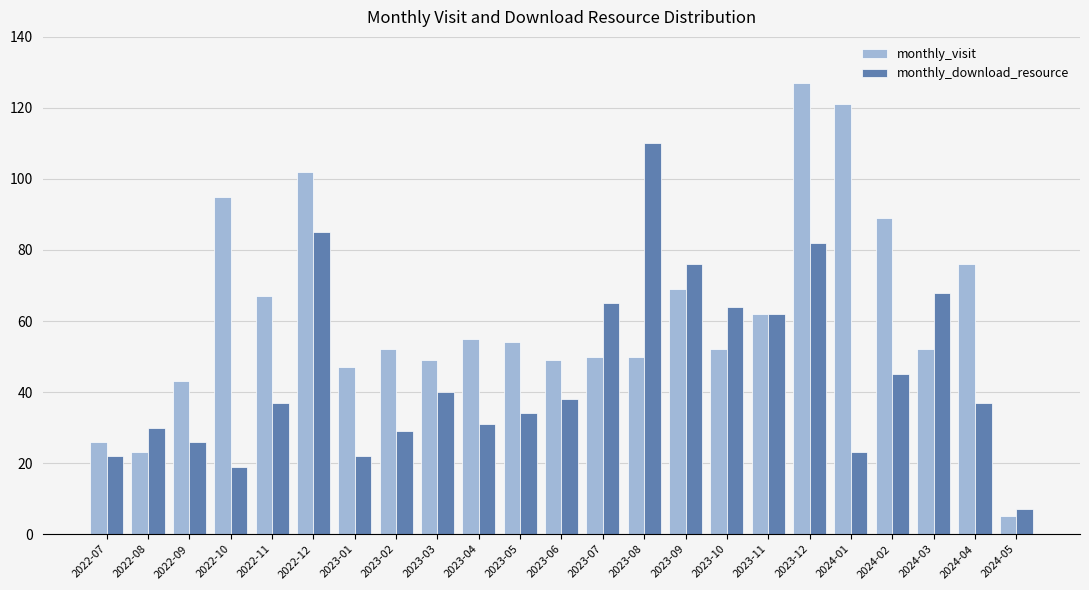

What is the total value across all series at 2023-07?

115